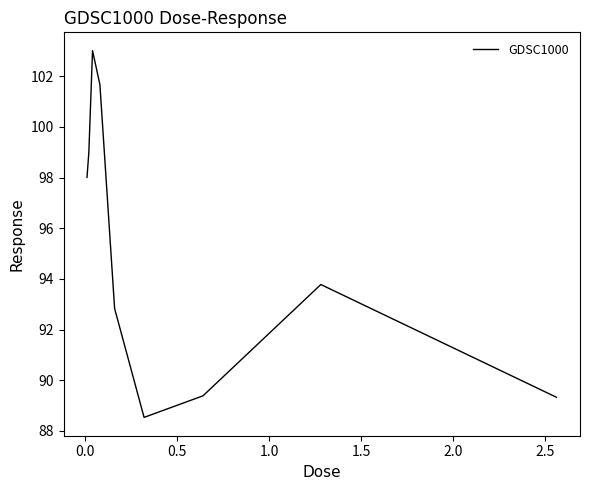

What is the maximum value shown in the chart?

103.0